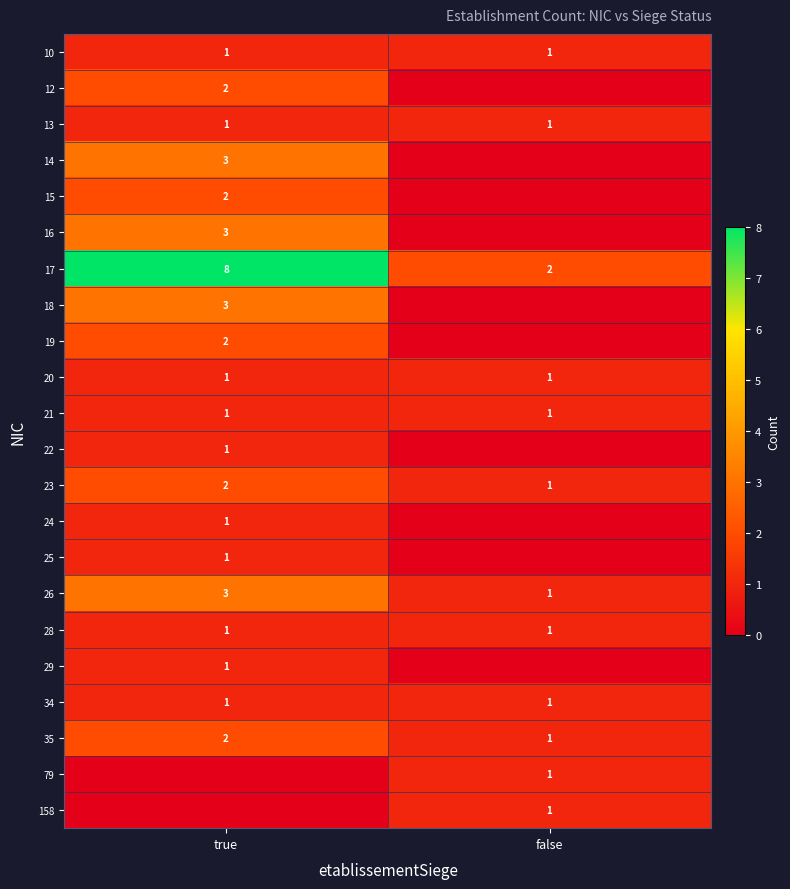

The 16 series shows 3 at true. True or false?

True